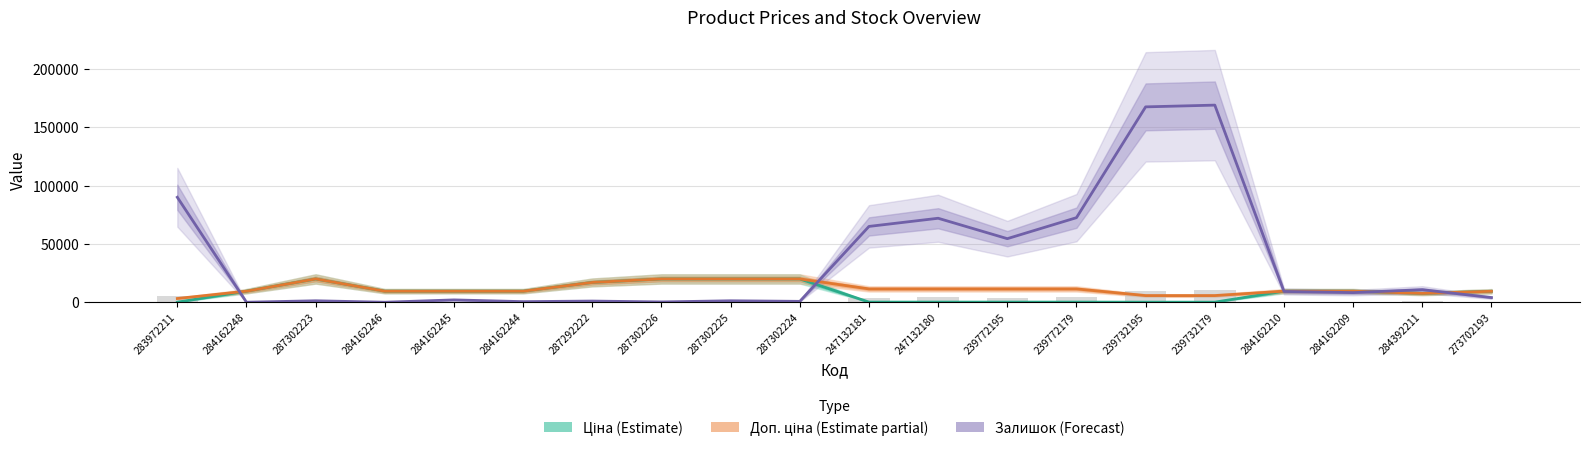

At which label is Ціна (Estimate) closest to 9998?

284162248